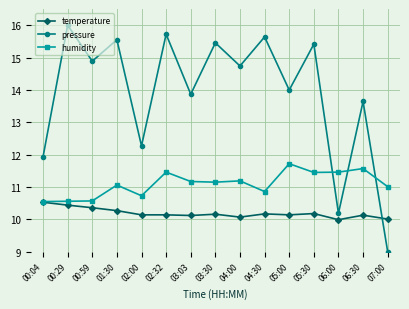

Which category has the lowest value across all series?

07:00